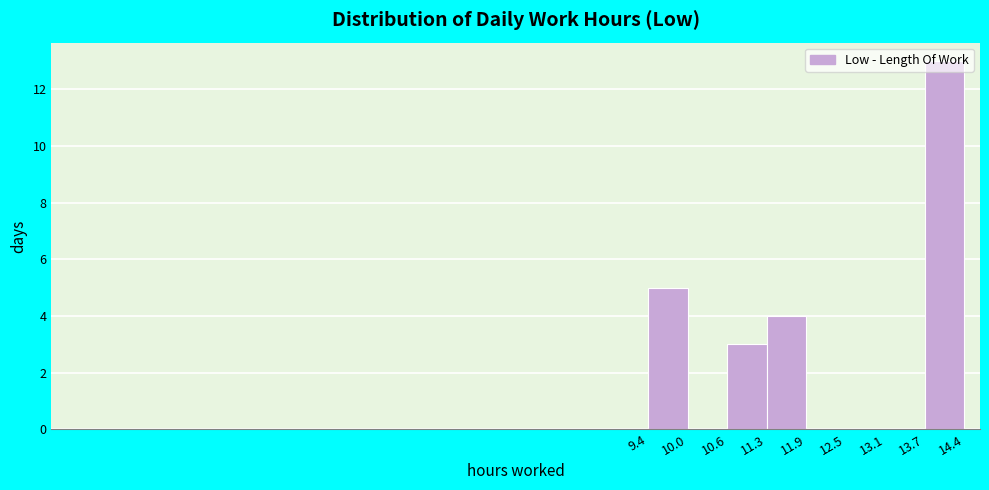

Reading left to right, transcribe this chart: for each bar, give the range it covers on the x-axis and its height. The values are not printed on the chart, so give them approximately, as read against the axis.

9.4 to 10.0: 5
10.0 to 10.6: 0
10.6 to 11.3: 3
11.3 to 11.9: 4
11.9 to 12.5: 0
12.5 to 13.1: 0
13.1 to 13.7: 0
13.7 to 14.4: 13